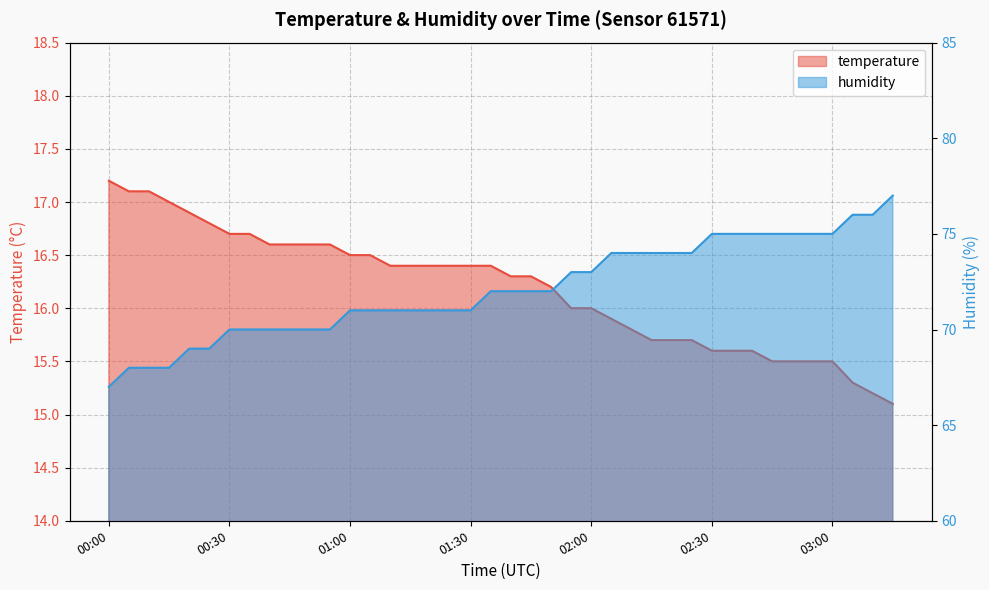

Rank the categories by temperature value from highest to lowest.

2023-06-26T00:00:01, 2023-06-26T00:05:01, 2023-06-26T00:10:01, 2023-06-26T00:15:01, 2023-06-26T00:20:01, 2023-06-26T00:25:01, 2023-06-26T00:30:01, 2023-06-26T00:35:01, 2023-06-26T00:40:01, 2023-06-26T00:45:01, 2023-06-26T00:50:01, 2023-06-26T00:55:01, 2023-06-26T01:00:01, 2023-06-26T01:05:01, 2023-06-26T01:10:01, 2023-06-26T01:15:01, 2023-06-26T01:20:01, 2023-06-26T01:25:03, 2023-06-26T01:30:01, 2023-06-26T01:35:01, 2023-06-26T01:40:01, 2023-06-26T01:45:02, 2023-06-26T01:50:02, 2023-06-26T01:55:02, 2023-06-26T02:00:01, 2023-06-26T02:05:01, 2023-06-26T02:10:01, 2023-06-26T02:15:01, 2023-06-26T02:20:01, 2023-06-26T02:25:01, 2023-06-26T02:30:01, 2023-06-26T02:35:01, 2023-06-26T02:40:01, 2023-06-26T02:45:01, 2023-06-26T02:50:01, 2023-06-26T02:55:01, 2023-06-26T03:00:01, 2023-06-26T03:05:01, 2023-06-26T03:10:01, 2023-06-26T03:15:01